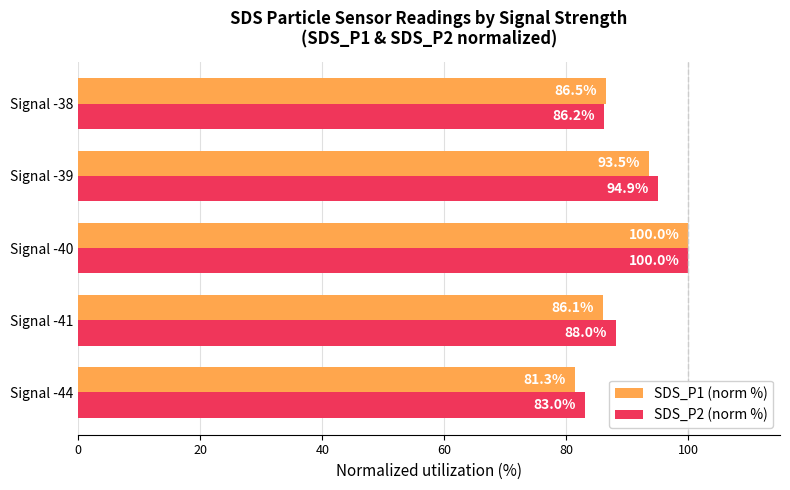

List the labels in order of SDS_P2 (norm %) value, largest first.

Signal -40, Signal -39, Signal -41, Signal -38, Signal -44